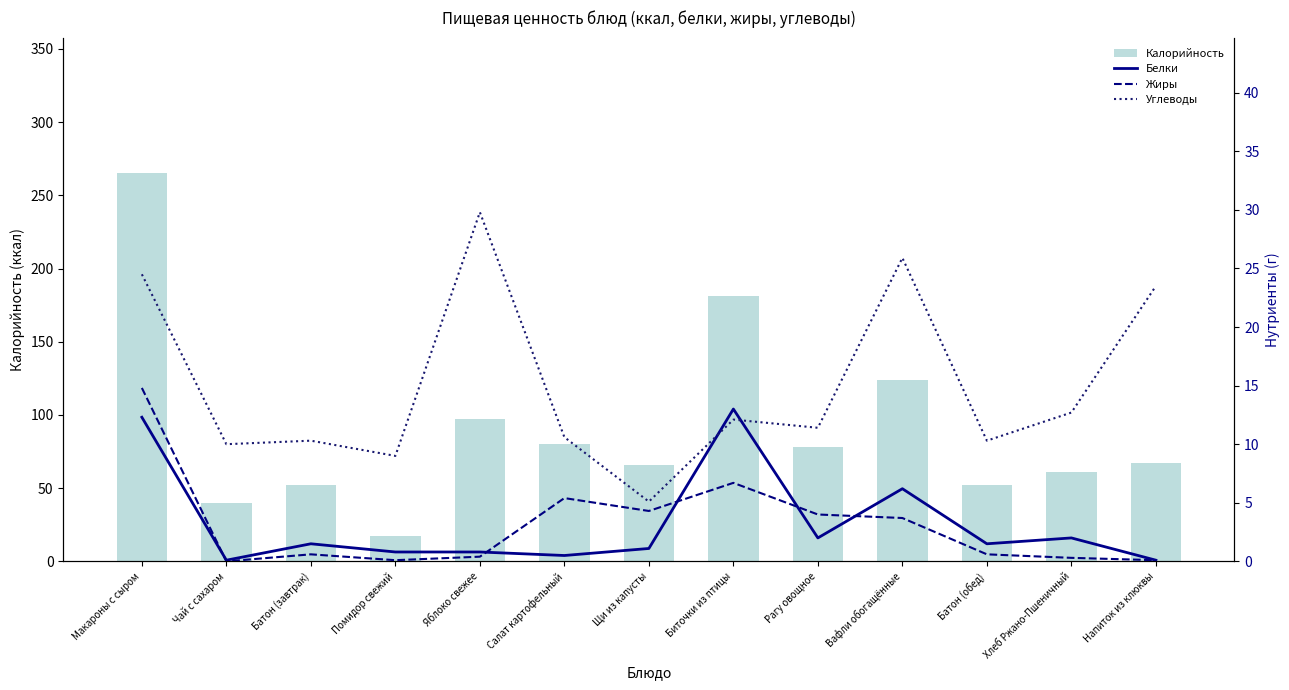

Reading right to left, transcribe all the data shown in this chart.

Калорийность: 67.0	61.2	52.4	123.8	78.0	181.0	66.0	80.0	97.0	17.0	52.4	40.2	265.0
Белки: 0.1	2.0	1.5	6.2	2.0	13.0	1.1	0.5	0.8	0.8	1.5	0.1	12.3
Жиры: 0.1	0.3	0.6	3.7	4.0	6.7	4.3	5.4	0.4	0.1	0.6	0.0	14.8
Углеводы: 23.5	12.7	10.3	25.9	11.4	12.1	5.1	10.6	29.8	9.0	10.3	10.0	24.5